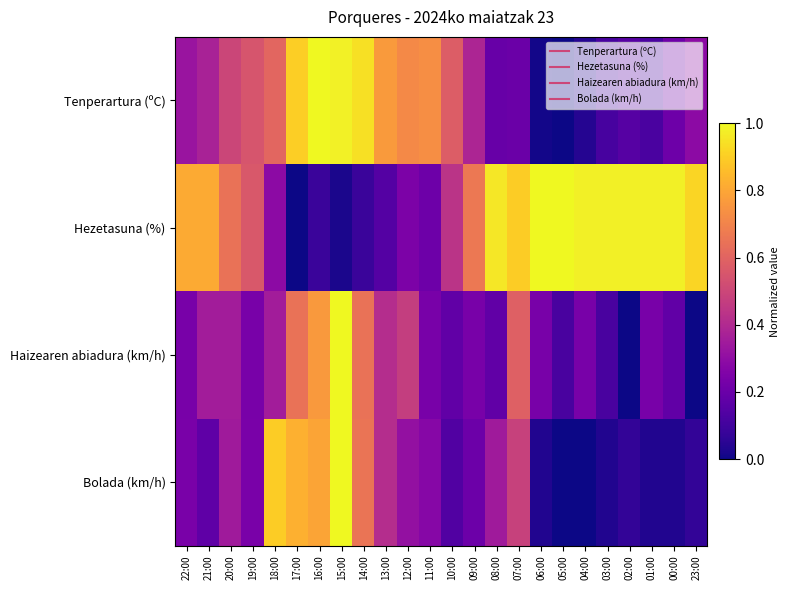

Which label corresponds to the smallest value in the chart?

05:00